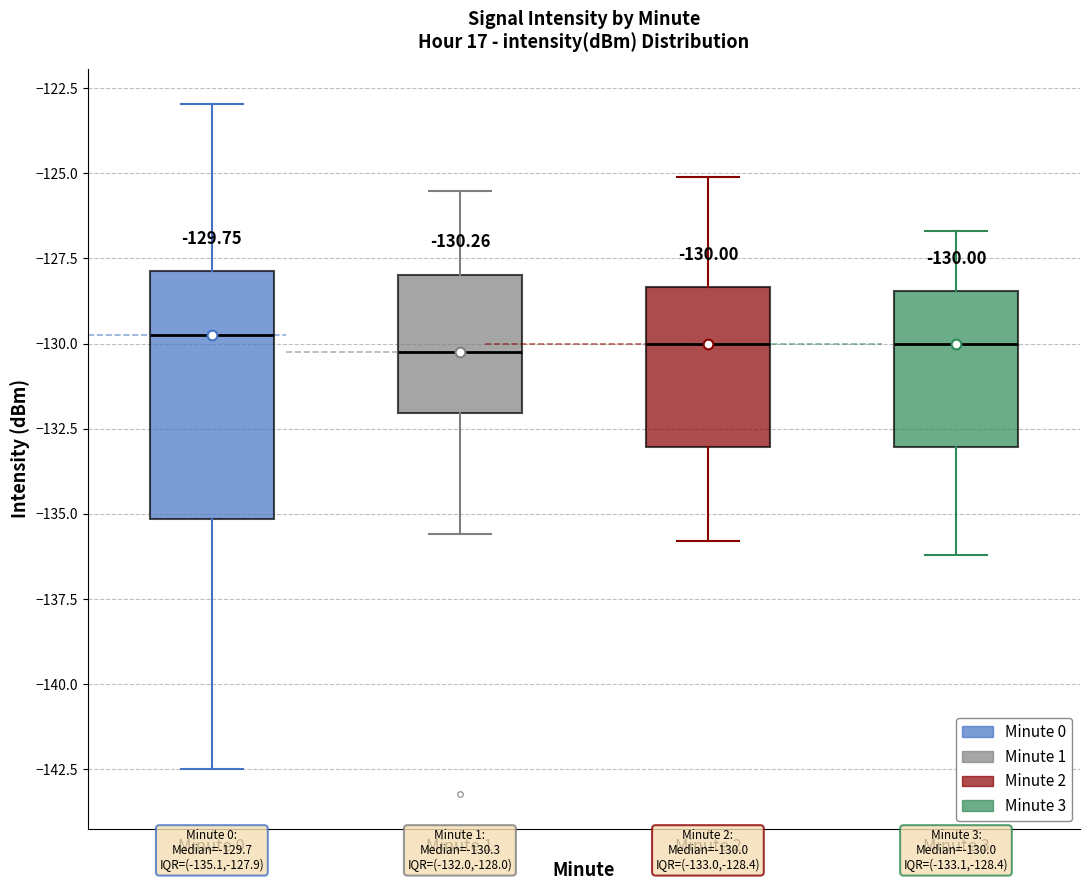

Which box is the tallest, from its lower edge to its upper edge?

Minute 0